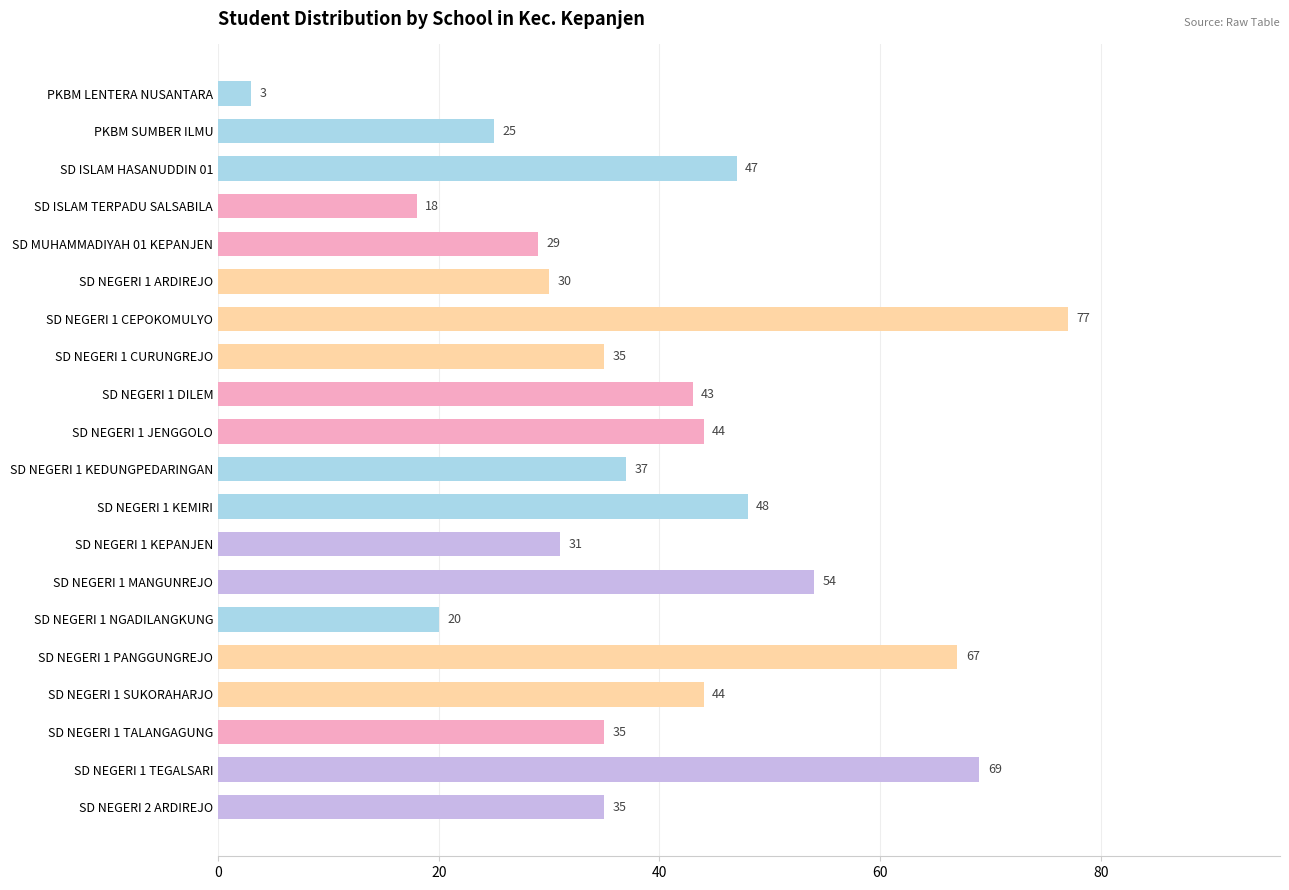

Is it true that the value at SD NEGERI 1 DILEM is 43?

True